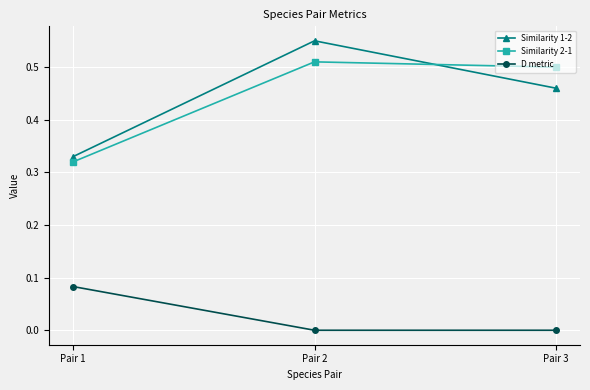

What is the total value across all series at Pair 3?

1.0